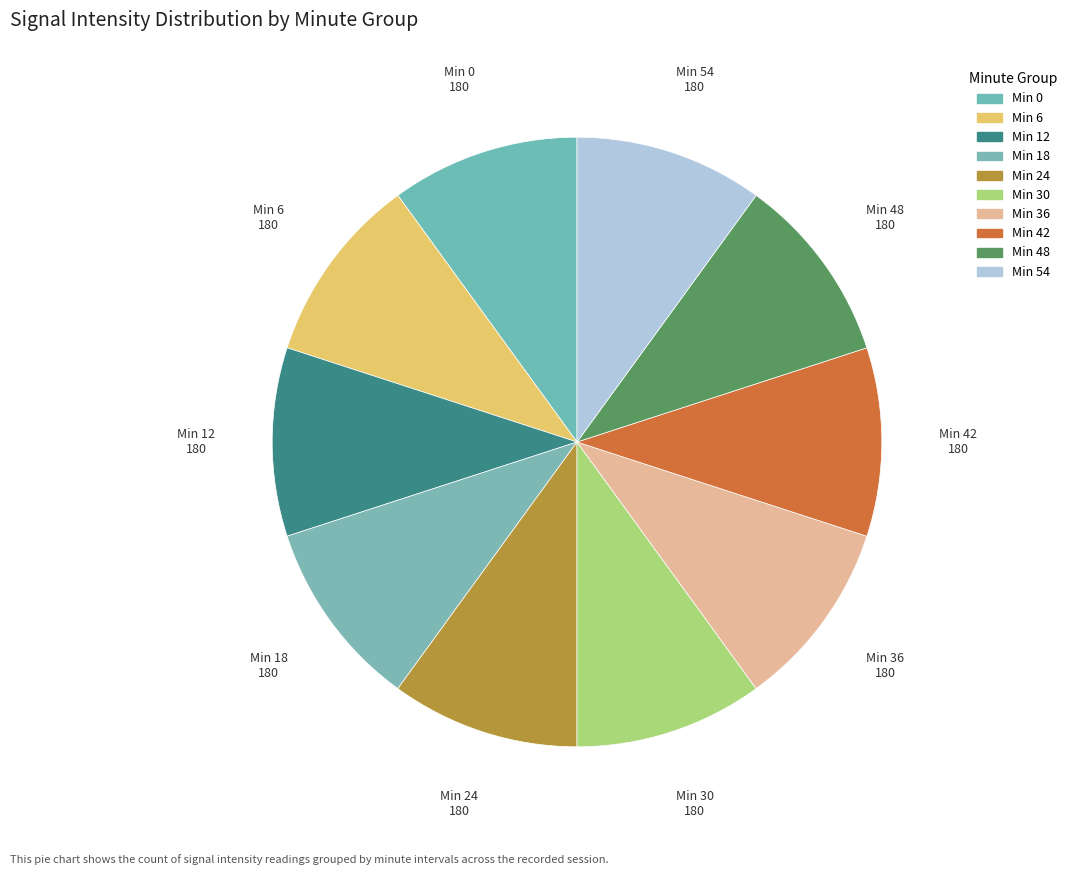

How many segments does this pie chart have?

10